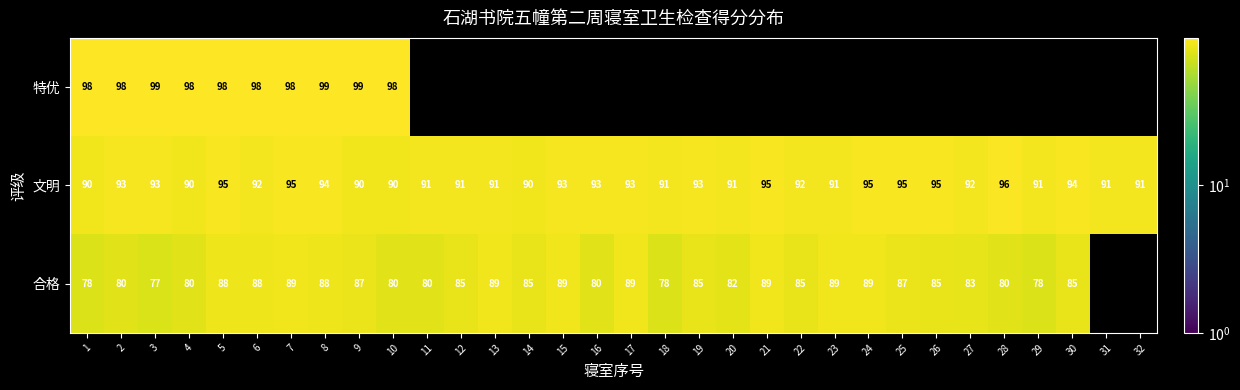

How many data points does each series have?

32